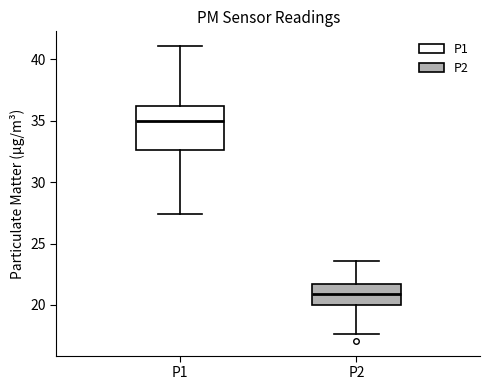

Reading left to right, read every box against the y-axis: the position of its median line, the range the box covers, and the ends of its whiskers. The values are not printed on the chart, so give them approximately, as read against the axis.

P1: median 35.0, box 32.5 to 36.0, whiskers 27.5 to 41.0
P2: median 21.0, box 20.0 to 21.5, whiskers 17.5 to 23.5